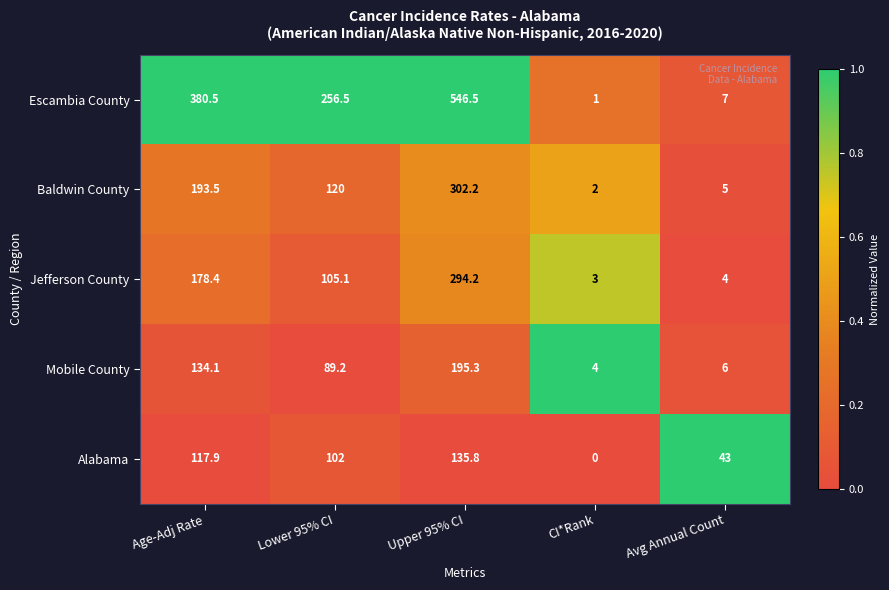

The value of Mobile County at Lower 95% CI is 32.3. True or false?

False